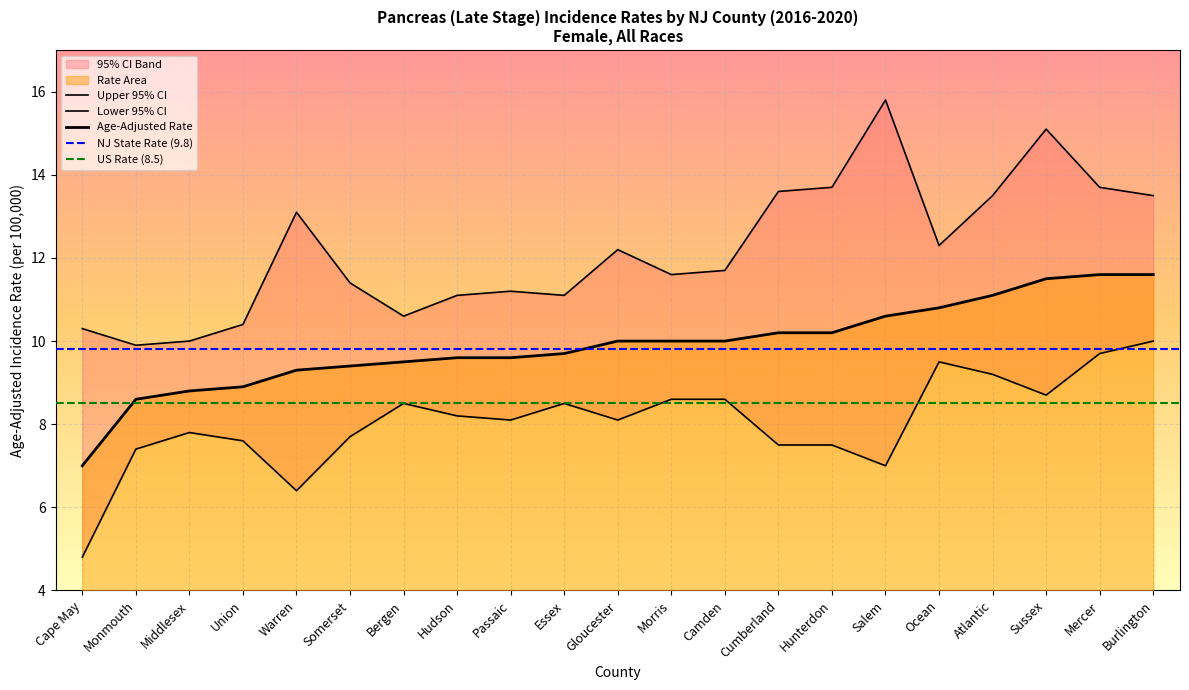

What is the average value of the Age-Adjusted Rate series?

9.9